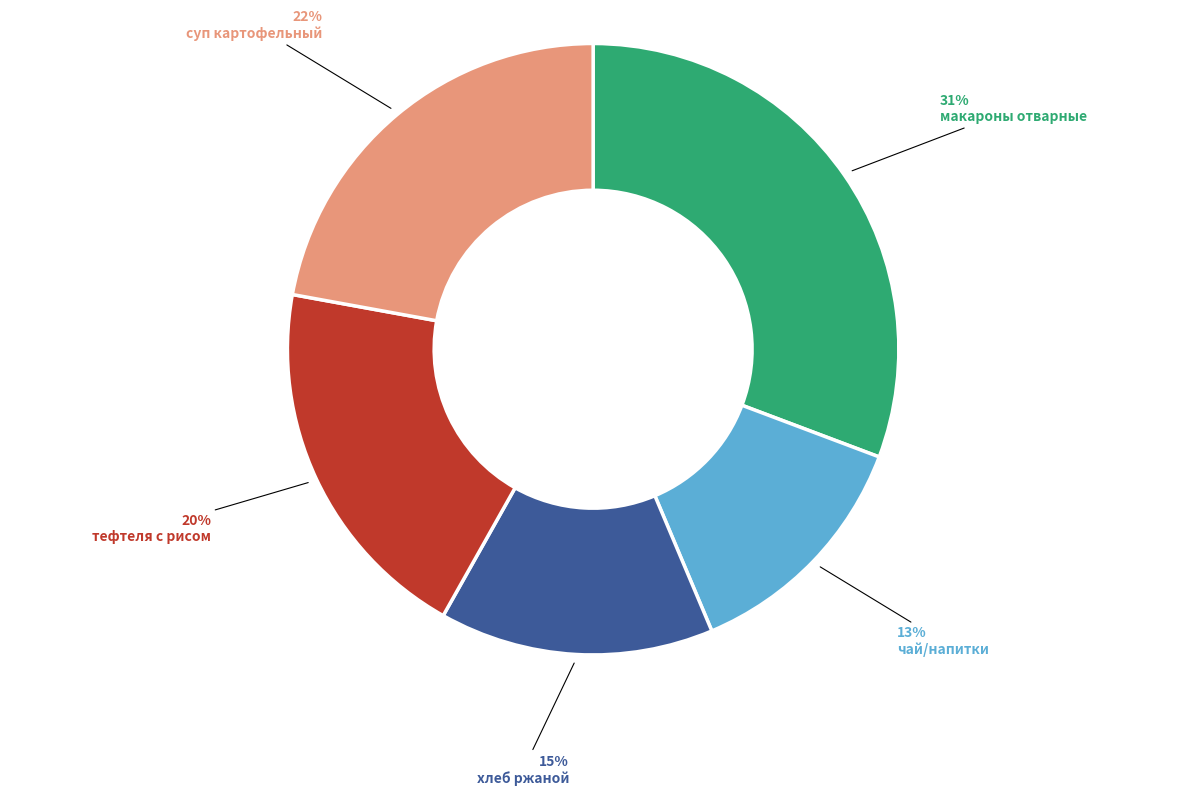

Is there a majority slice in this chart?

No